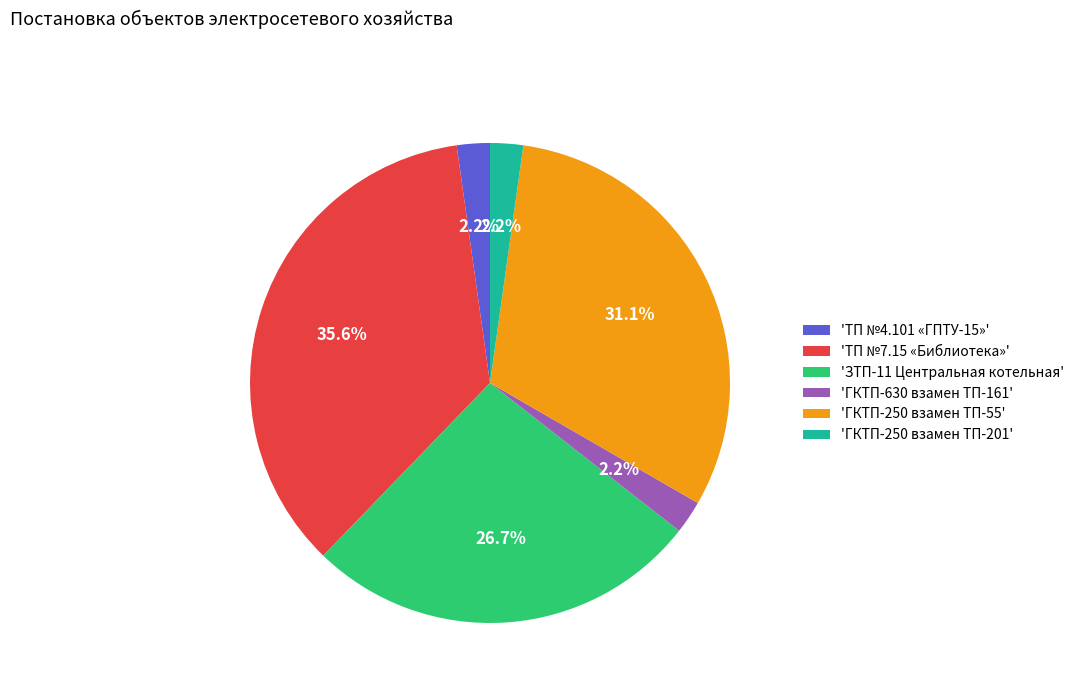

What is the largest slice in the pie chart?

'ТП №7.15 «Библиотека»'